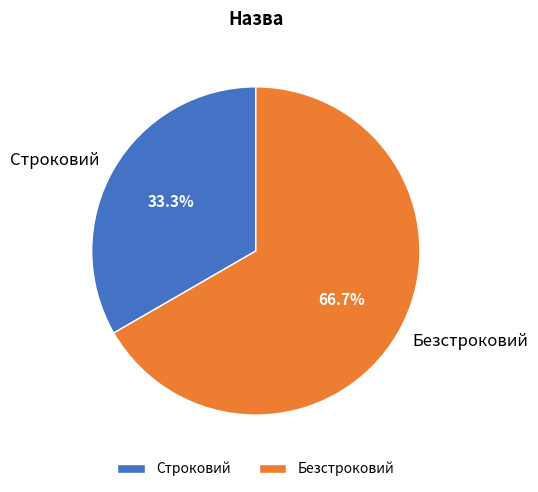

Count the number of slices in the pie.

2